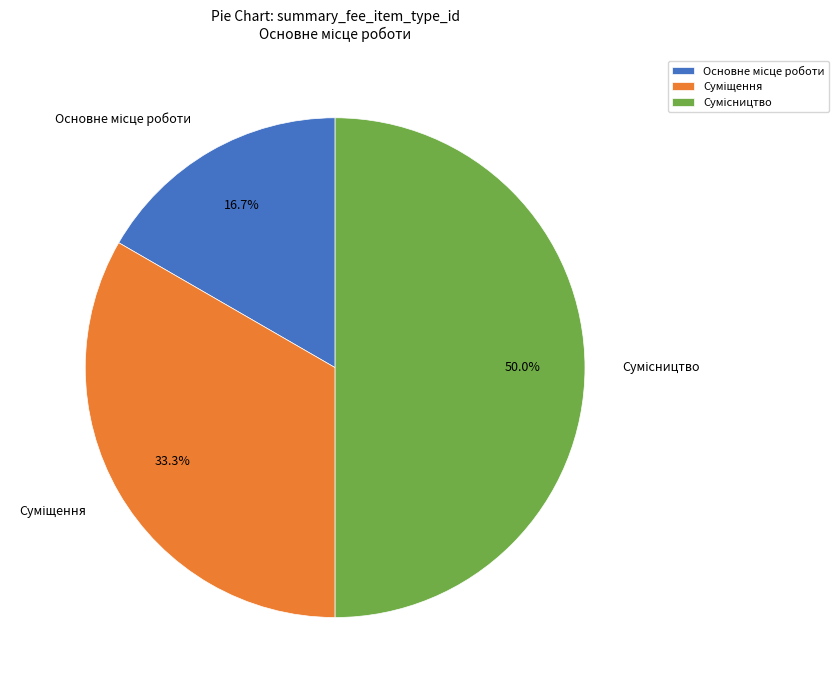

What is the smallest slice in the pie chart?

Основне місце роботи